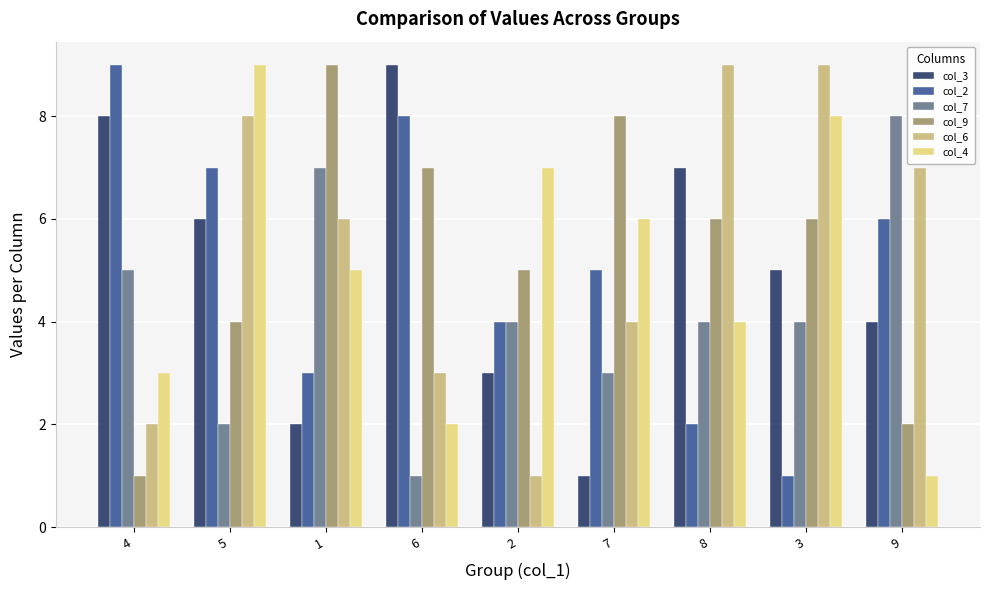

How many distinct data groups are displayed?

6